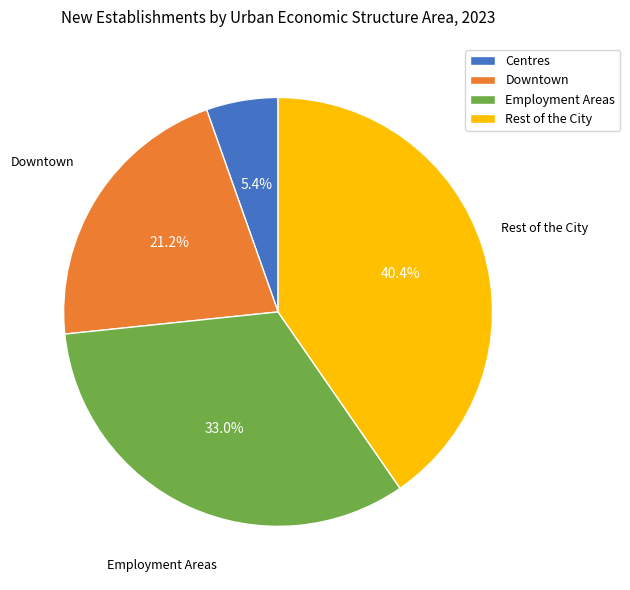

True or false: Rest of the City accounts for 53% of the total.

False